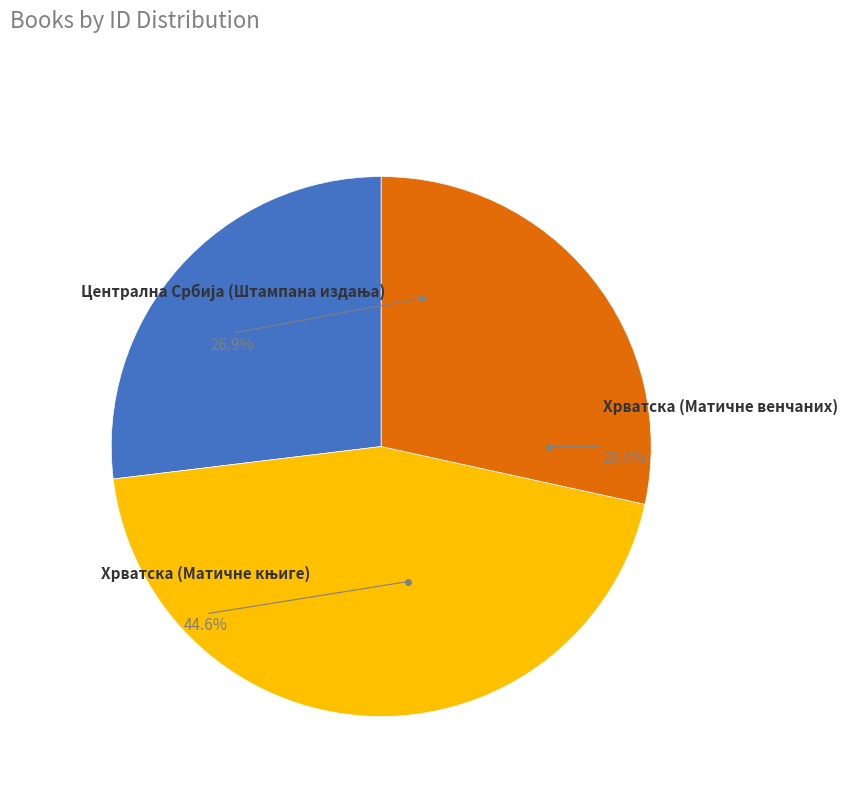

Is there a majority slice in this chart?

No